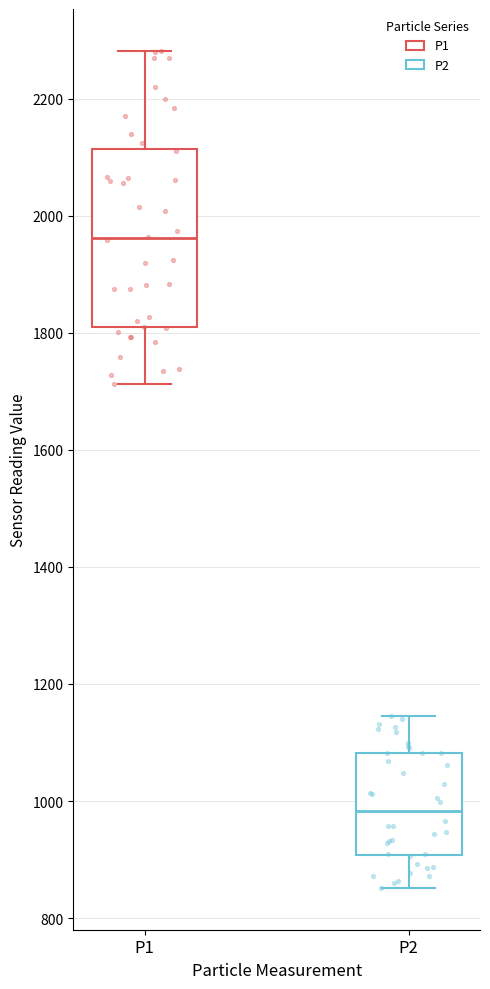

Which box is the tallest, from its lower edge to its upper edge?

P1